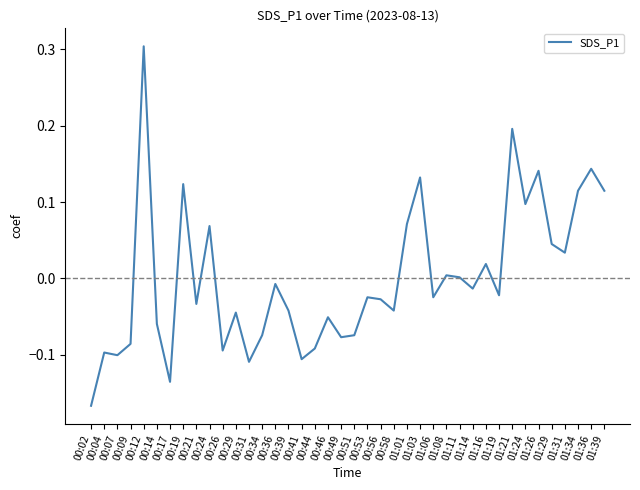

True or false: the data shows -0.2 at 00:44.

False